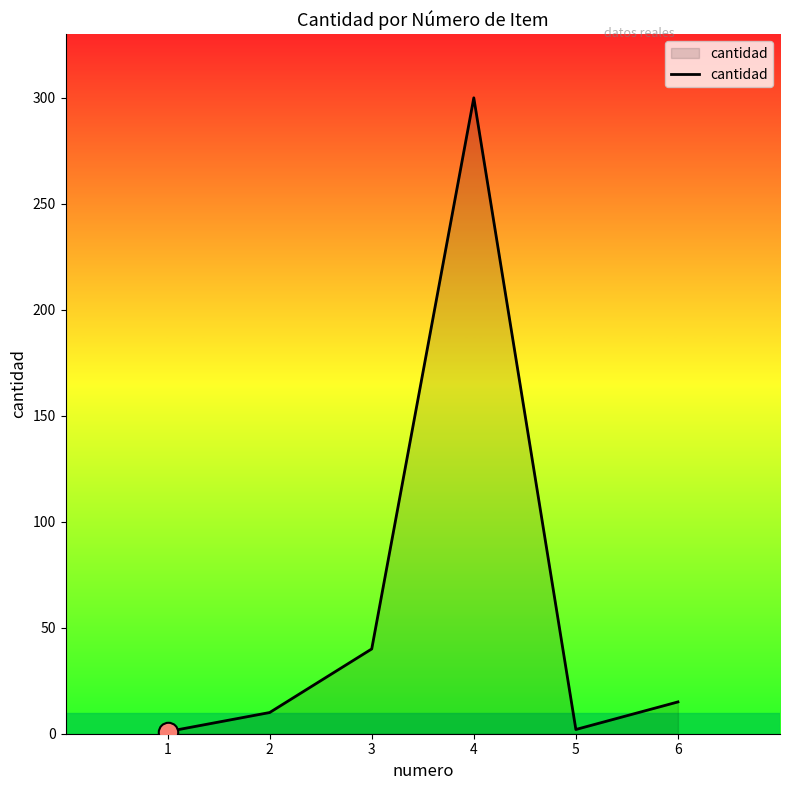

What is the difference between the values at 1 and 3?

39